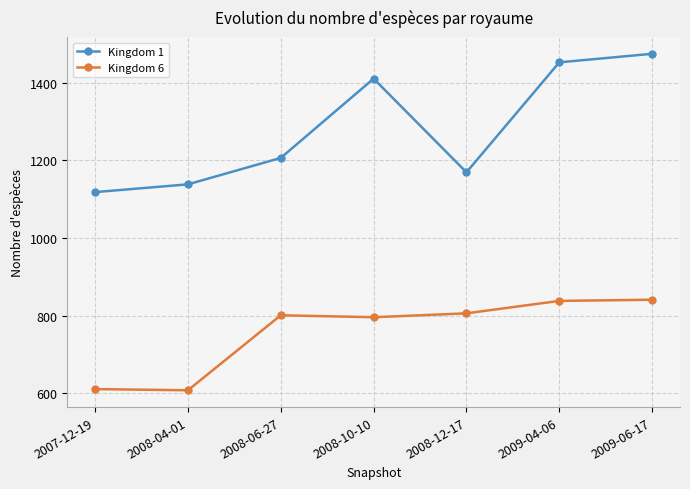

At 2008-12-17, list the series in order from smallest to largest.

Kingdom 6, Kingdom 1